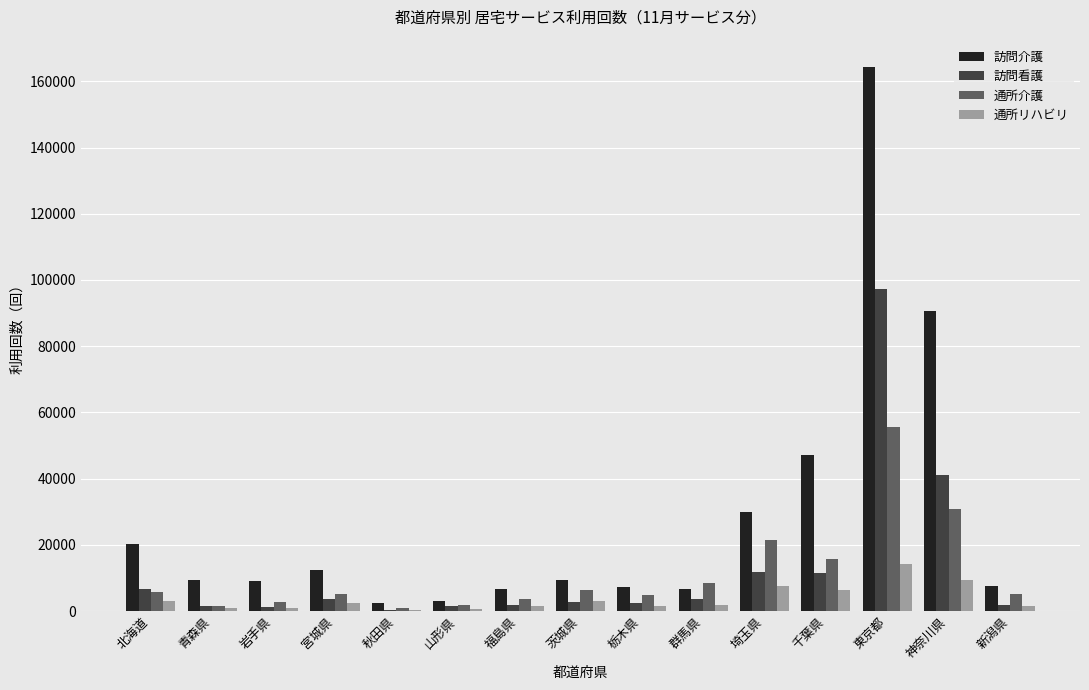

Which series changed the most between 山形県 and 東京都?

訪問介護